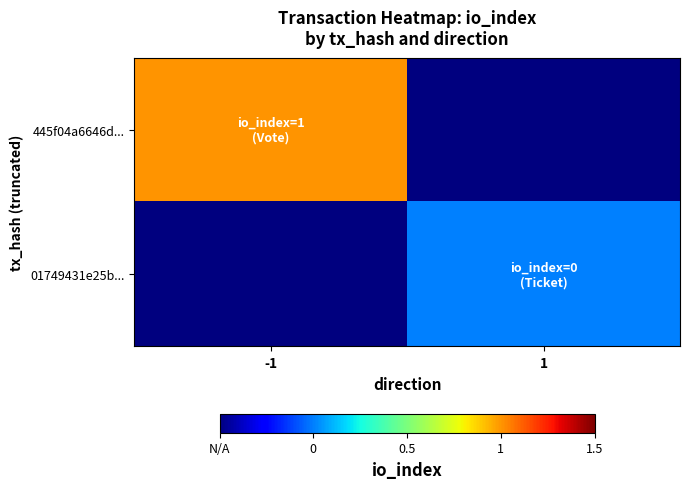

Reading left to right, what are all the values shown in this chart?

445f04a6646d...: -1=1.0	1=-0.5
01749431e25b...: -1=-0.5	1=0.0